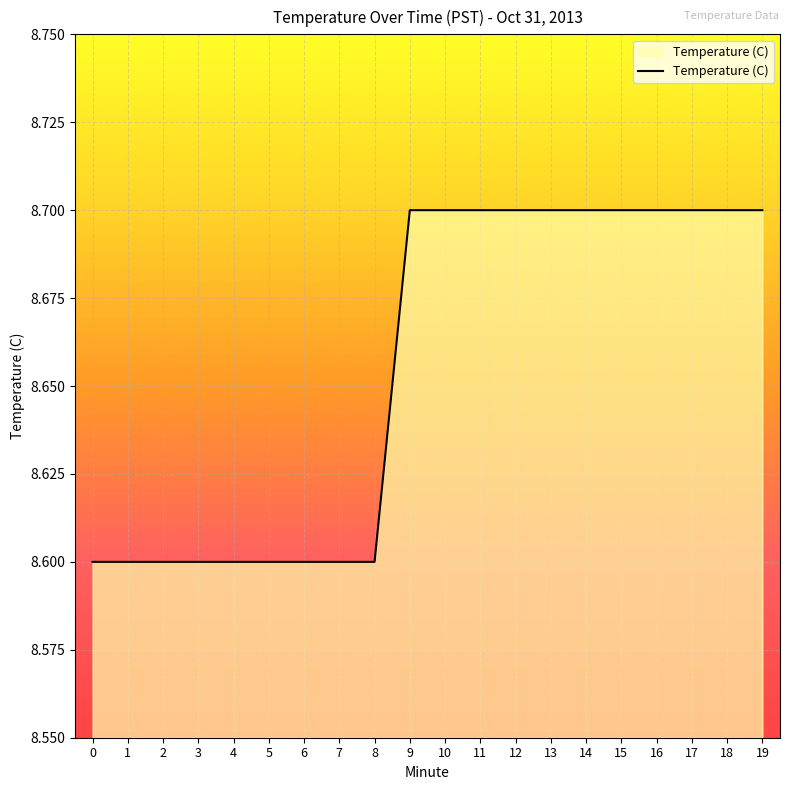

What is the change in value from 5 to 17?

+0.1